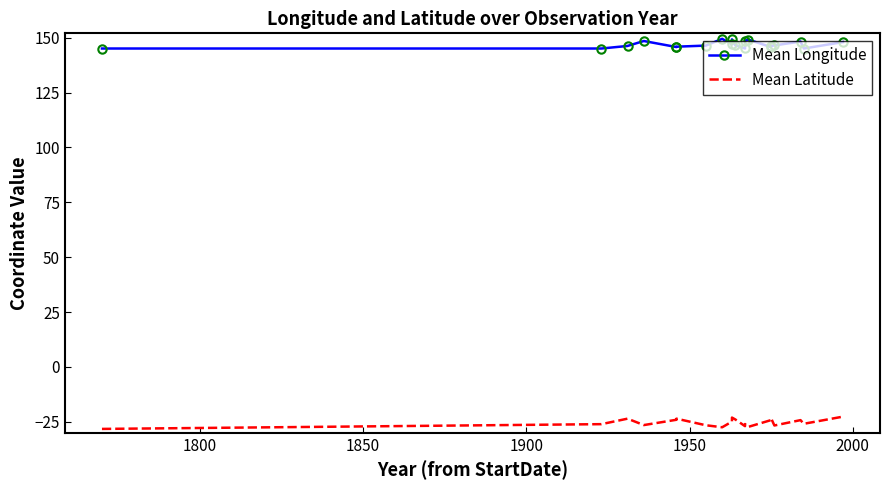

What is the value of the Mean Longitude point at the 2nd from the left?

145.1